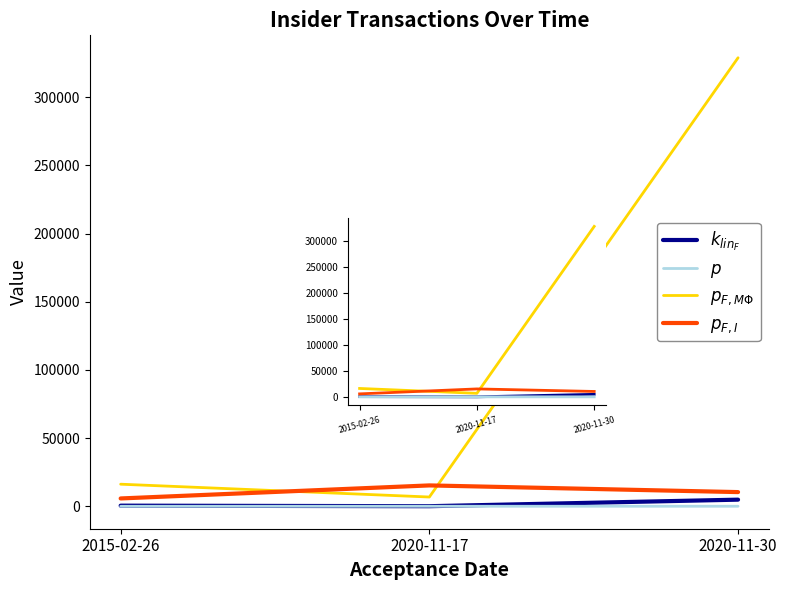

How many values in the $p_{F,I}$ series are below 10442?

1